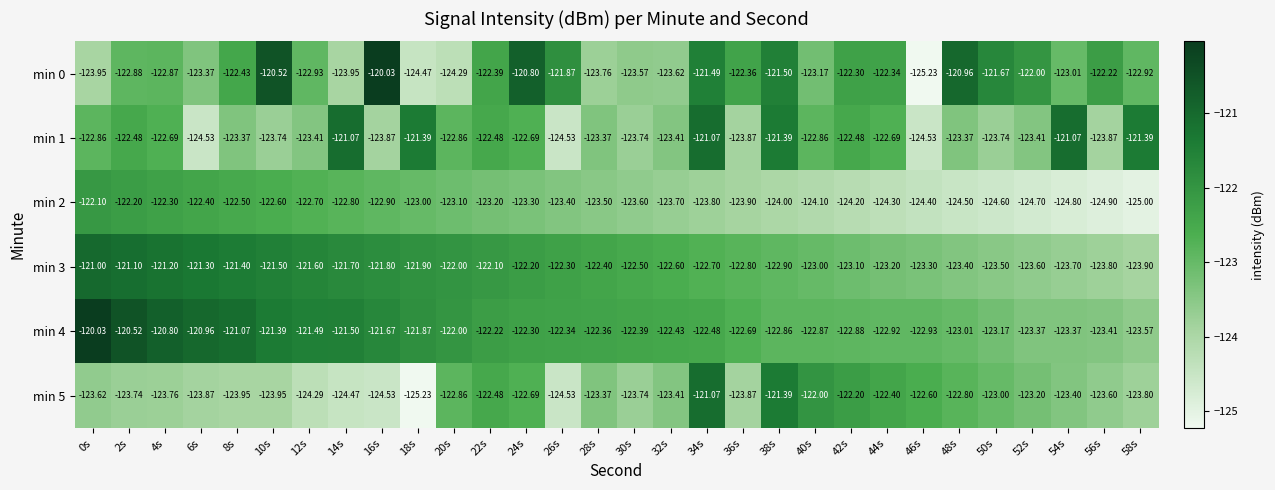

Is the value of min 4 at 4s greater than the value of min 3 at 16s?

Yes